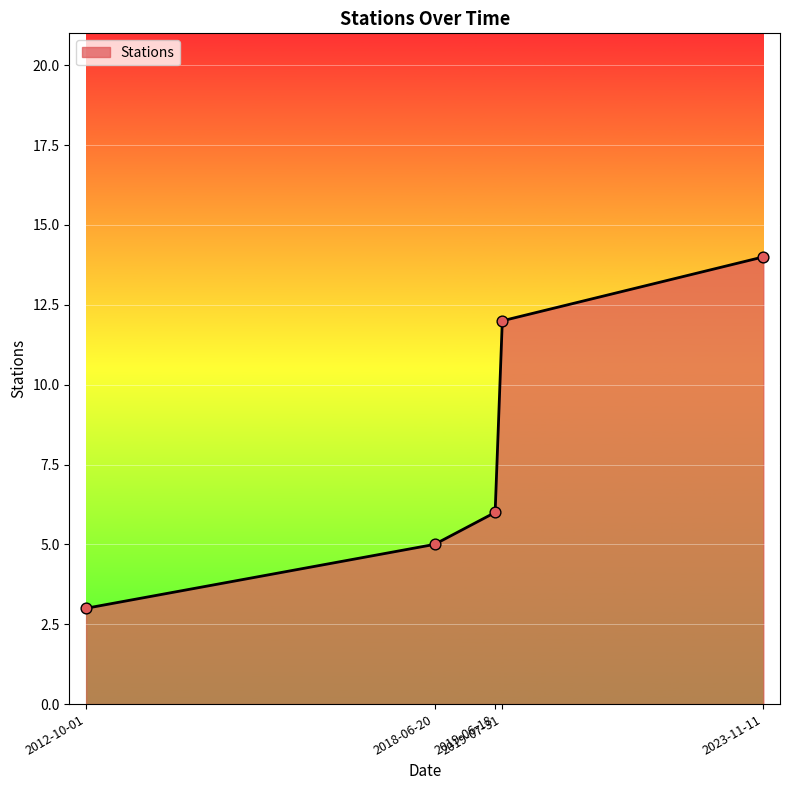

Between 2023-11-11 and 2019-07-31, which is larger?

2023-11-11